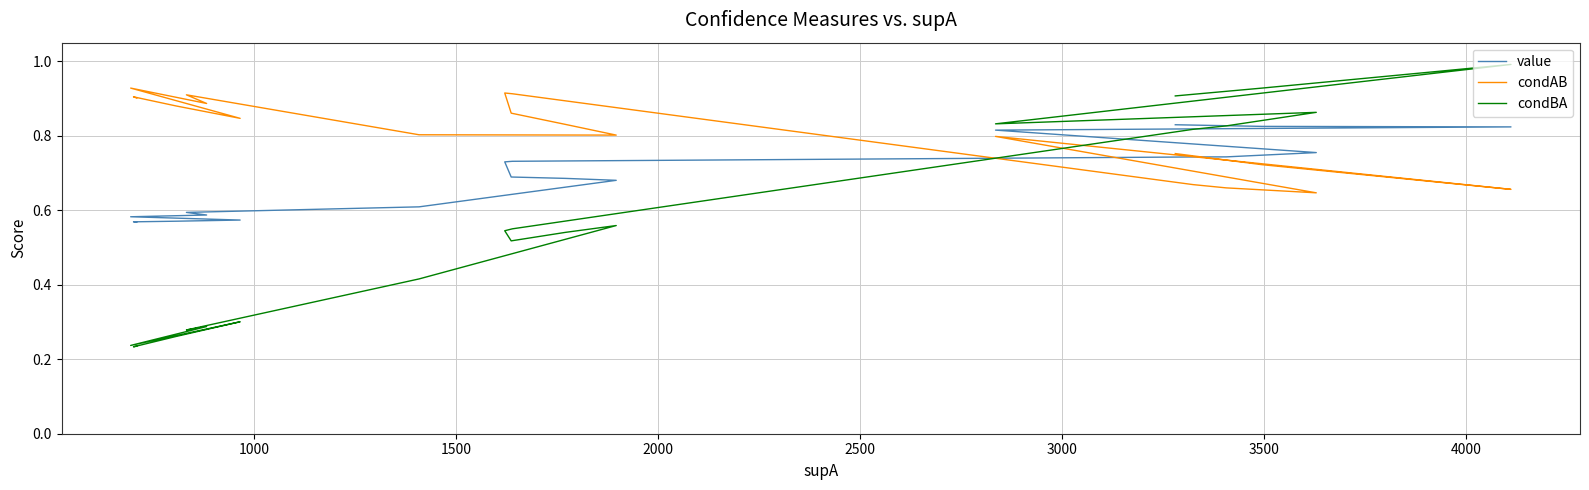

How many interior local peaks does the condAB series have?

5